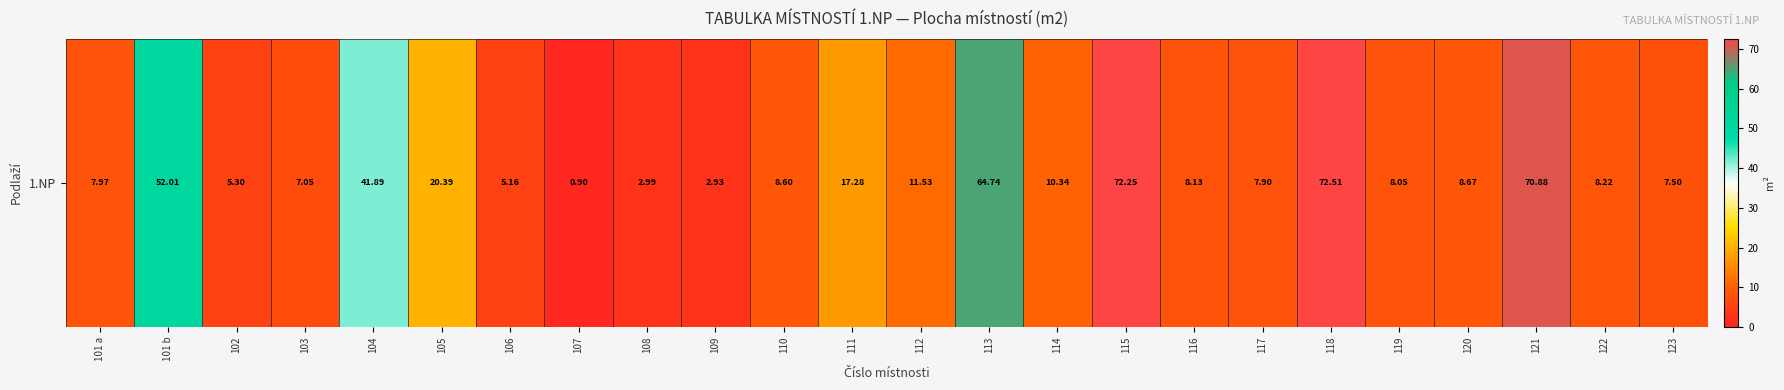

Where does the data first go above 8?

101 b